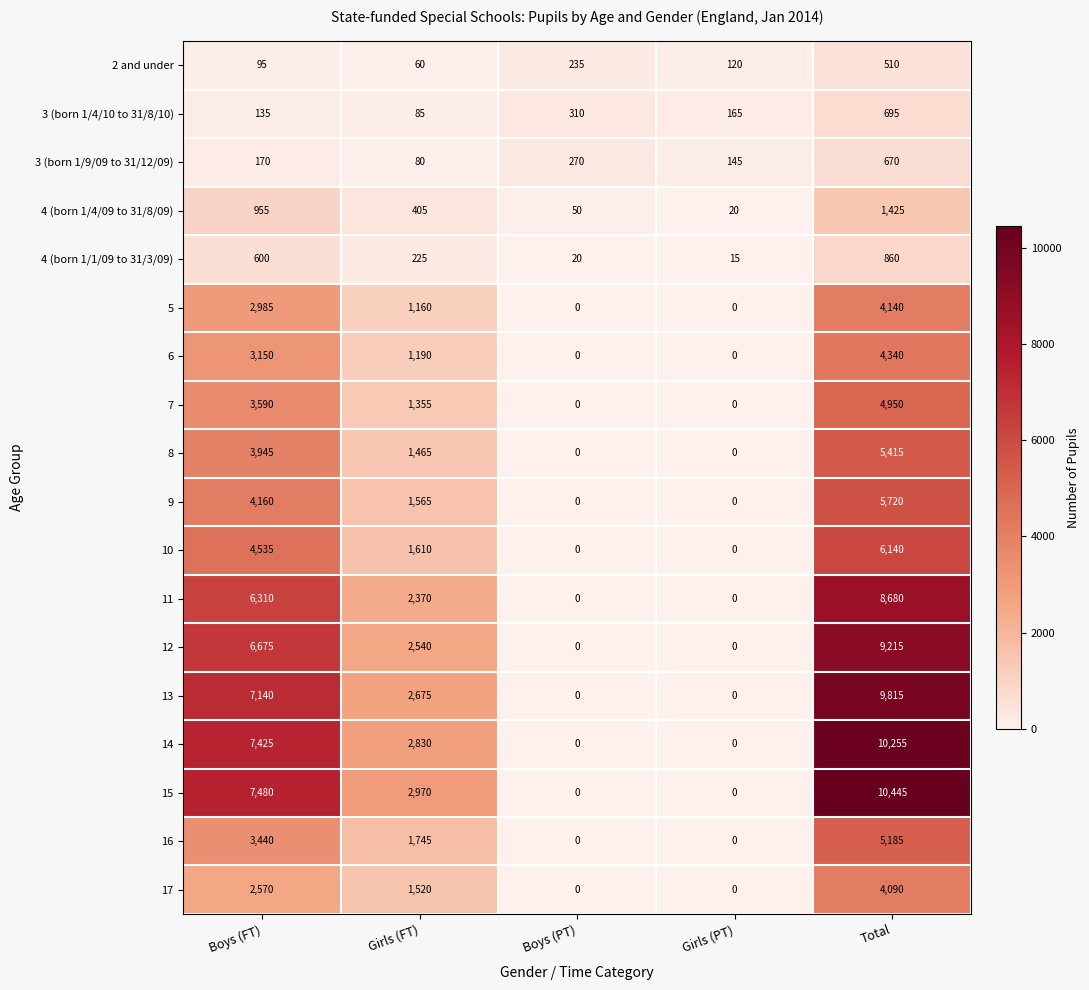

Is it true that 6 equals 4340 at Total?

True